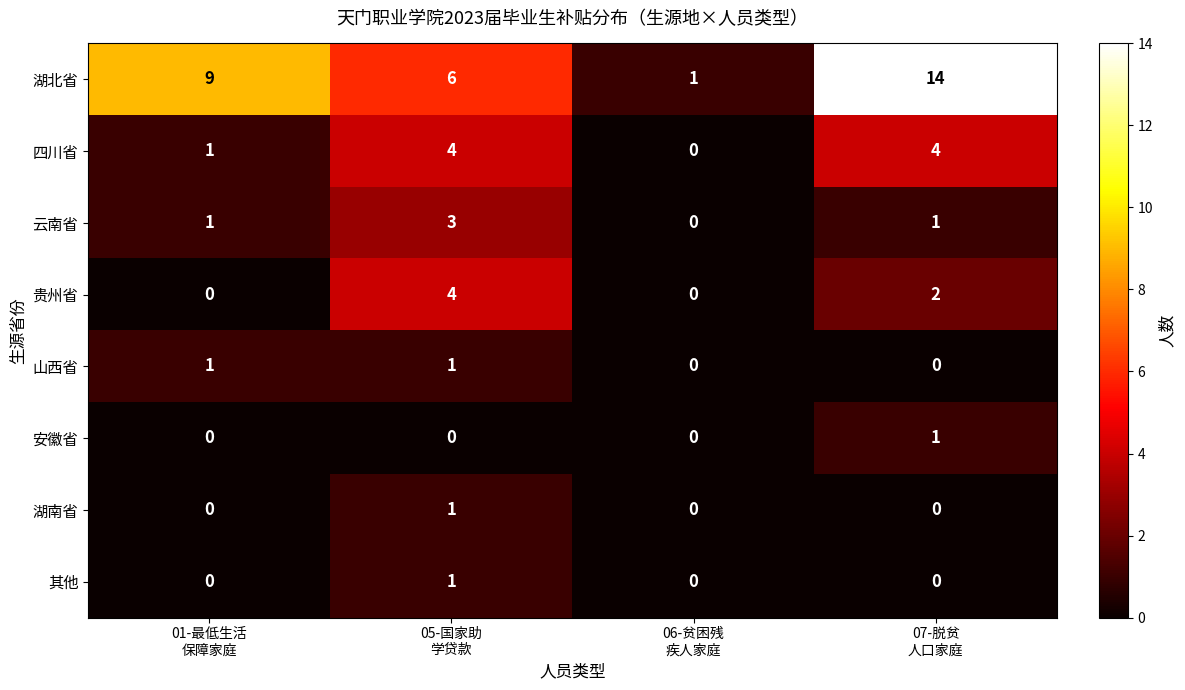

Which series has the largest range (max minus min)?

湖北省